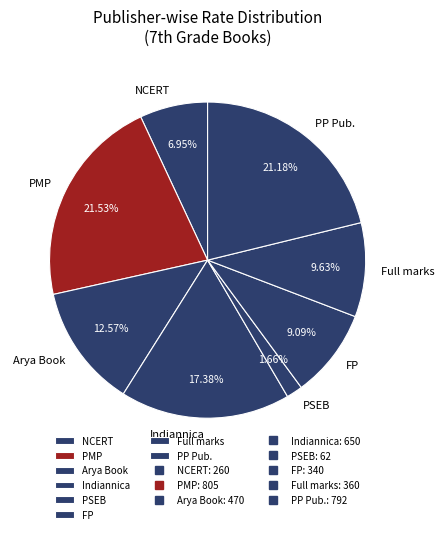

Is there any slice that represents more than half of the pie?

No